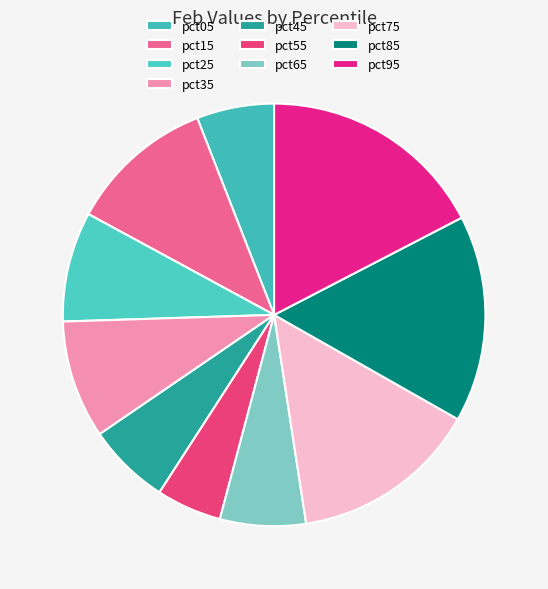

Rank the categories by value from lowest to highest.

pct55, pct05, pct45, pct65, pct25, pct35, pct15, pct75, pct85, pct95